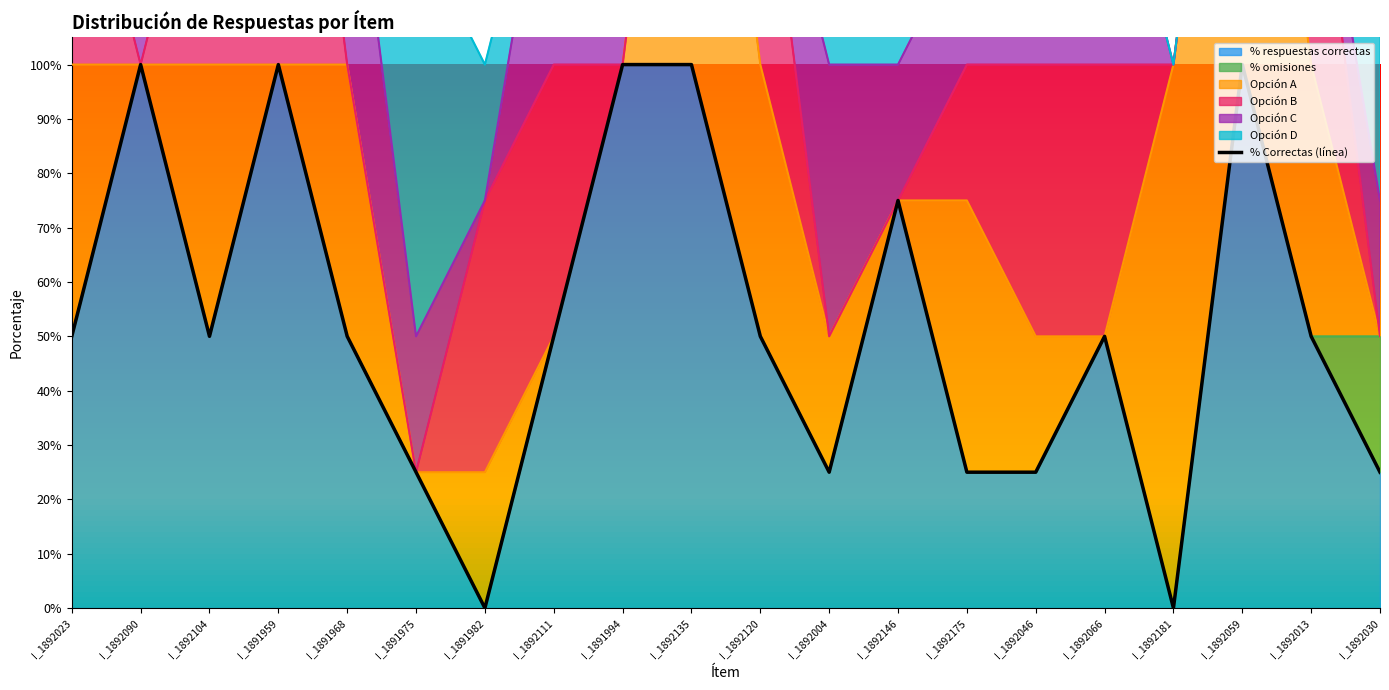

Approximately how many times larger is the value at I_1892030 compared to I_1892090?

0.2